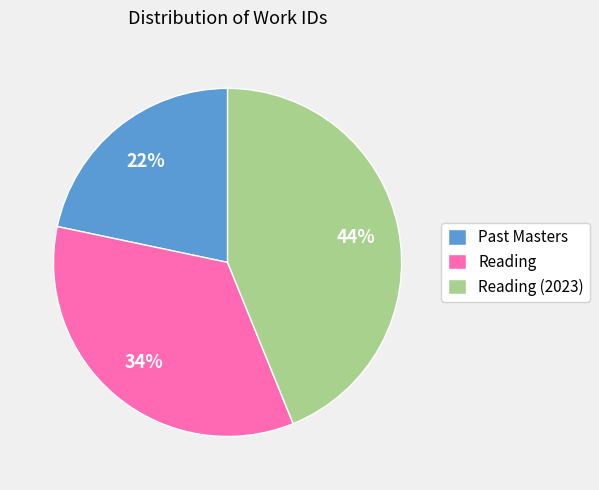

To the nearest percent, what is the average slice percentage?

33%